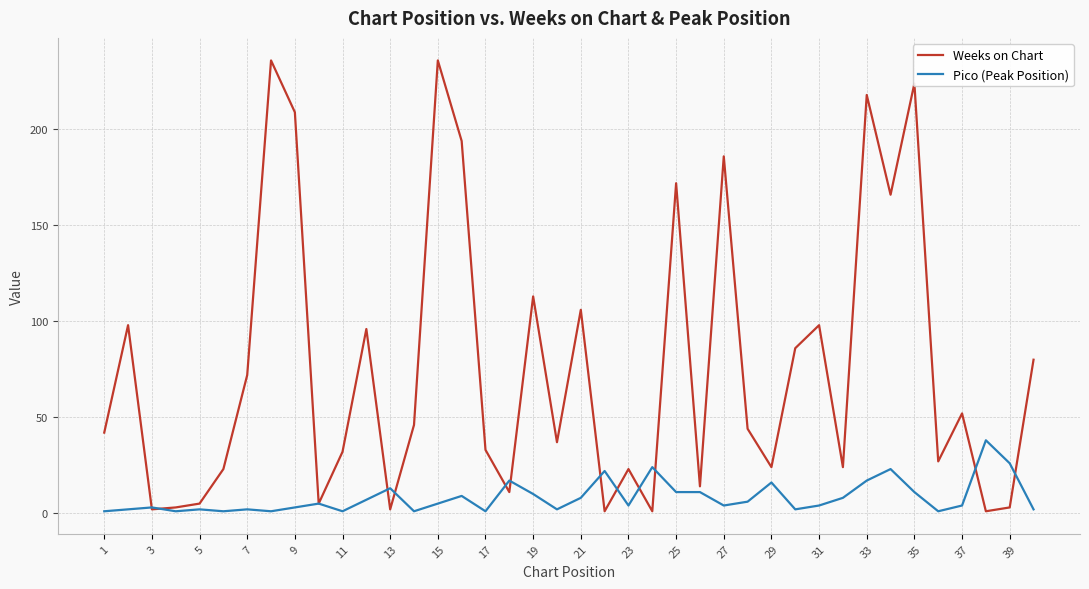

Which series has the largest range (max minus min)?

Weeks on Chart